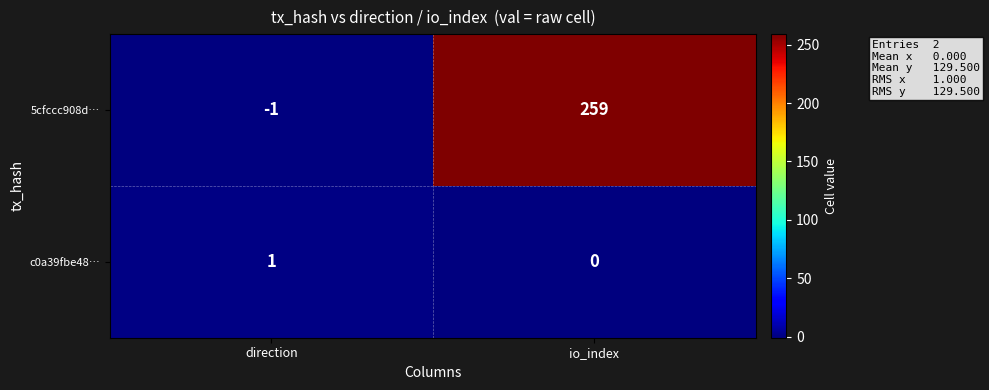

At which category does the chart reach its peak across all series?

io_index